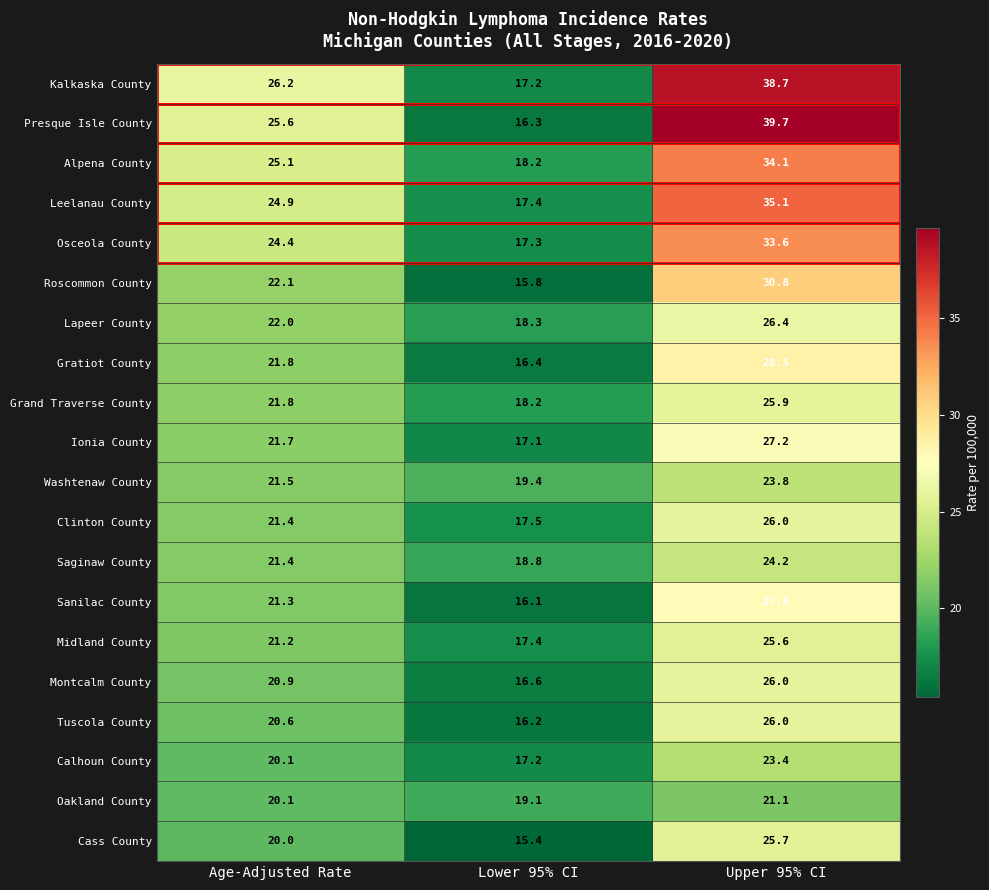

At which label does Grand Traverse County first exceed 21?

Age-Adjusted Rate